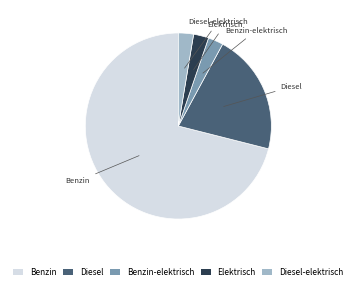

What is the ratio of the value at Benzin-elektrisch to the value at Elektrisch?

1.0